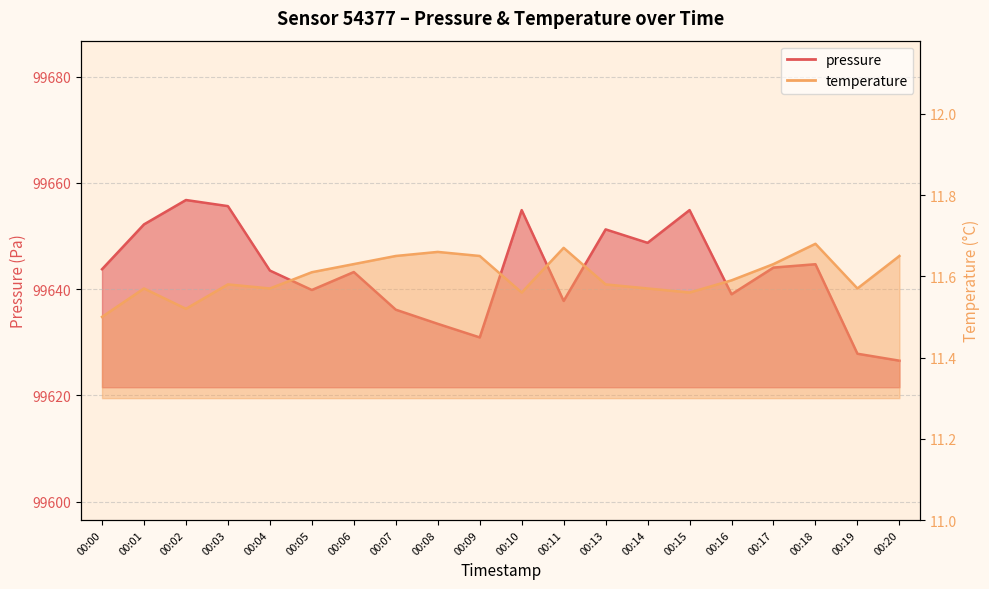

True or false: pressure has a value of 131137.2 at 00:07.

False